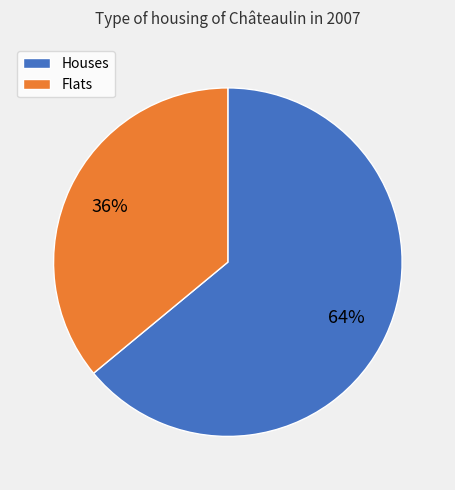

To the nearest percent, what is the difference between the largest and smallest slice percentages?

28%